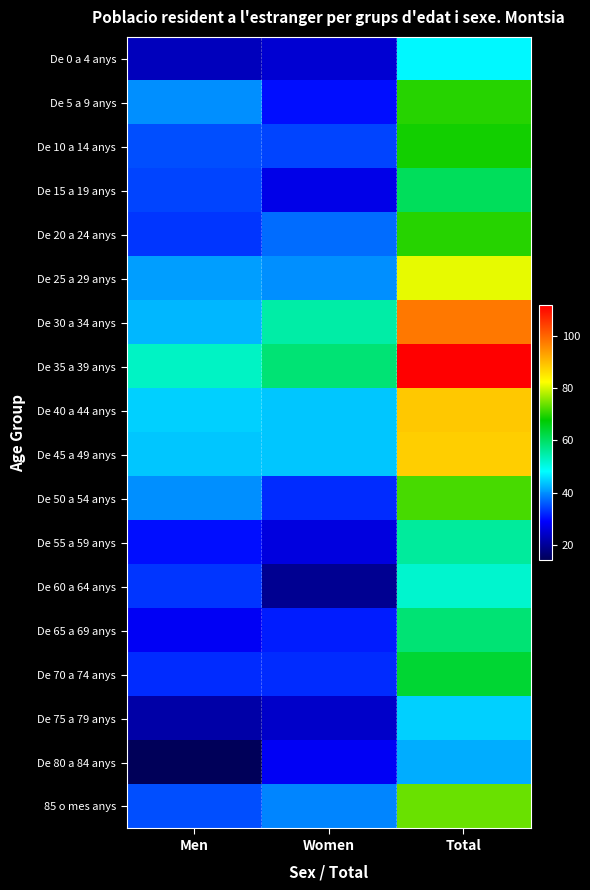

Rank the series at Women from highest to lowest value.

De 35 a 39 anys, De 30 a 34 anys, De 40 a 44 anys, De 45 a 49 anys, De 25 a 29 anys, 85 o mes anys, De 20 a 24 anys, De 10 a 14 anys, De 50 a 54 anys, De 70 a 74 anys, De 65 a 69 anys, De 5 a 9 anys, De 80 a 84 anys, De 15 a 19 anys, De 55 a 59 anys, De 0 a 4 anys, De 75 a 79 anys, De 60 a 64 anys